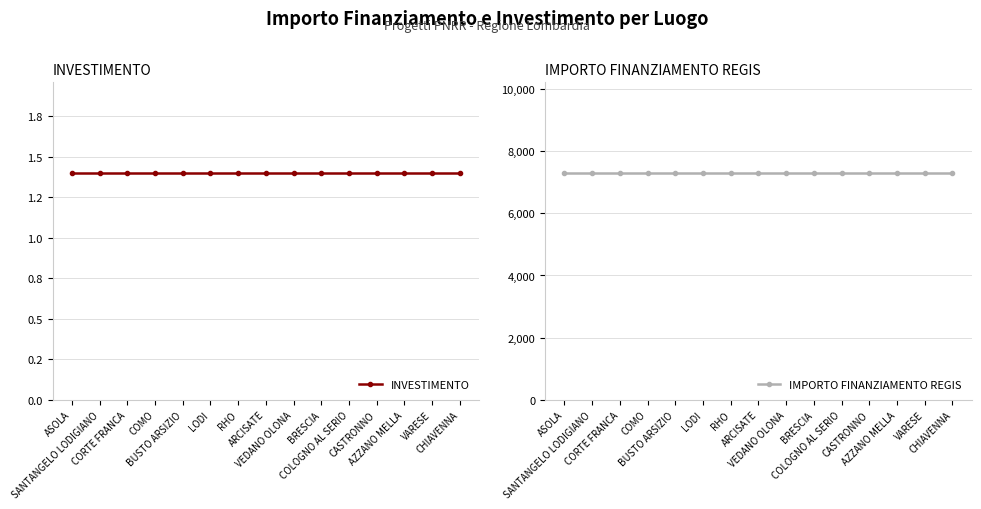

At which label does INVESTIMENTO reach its minimum?

ASOLA